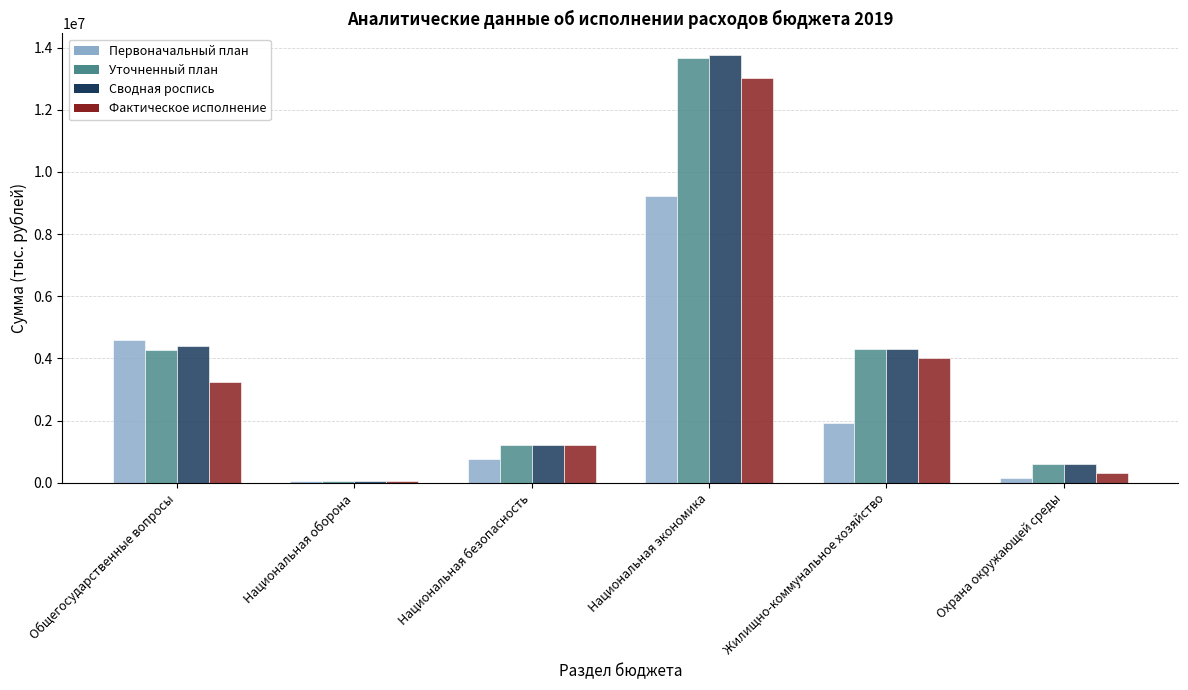

At which category is the sum across all series the highest?

Национальная экономика